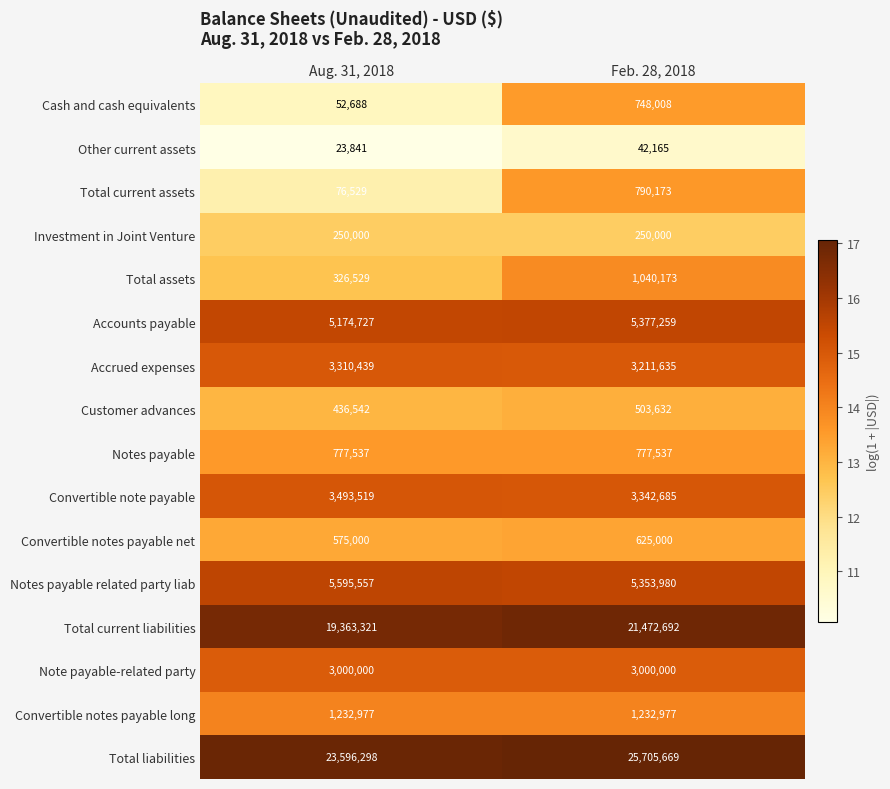

What is the spread (max minus min) of values at Aug. 31, 2018?

23572457